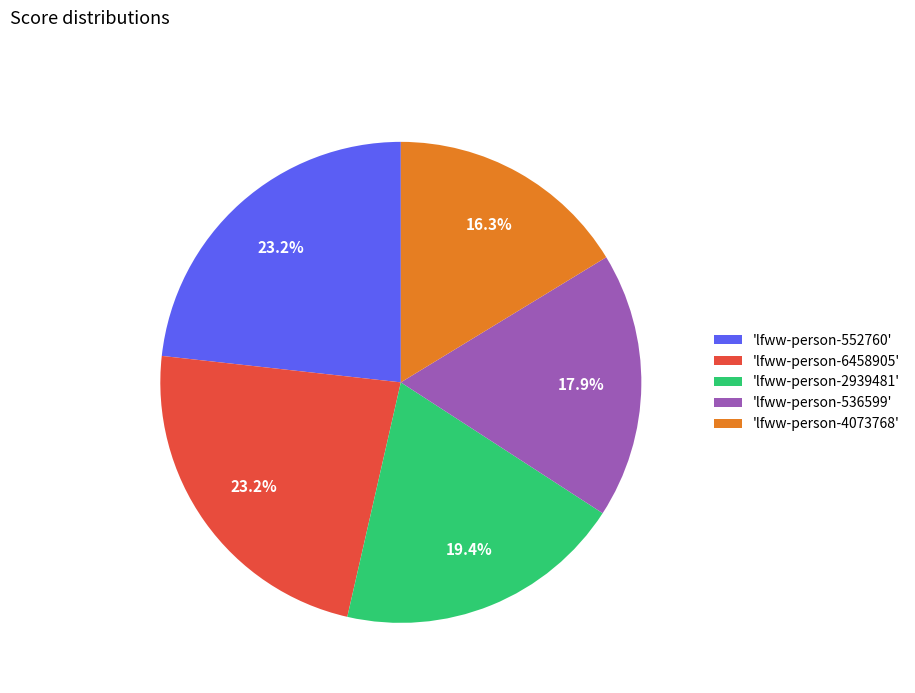

To the nearest percent, what is the average slice percentage?

20%